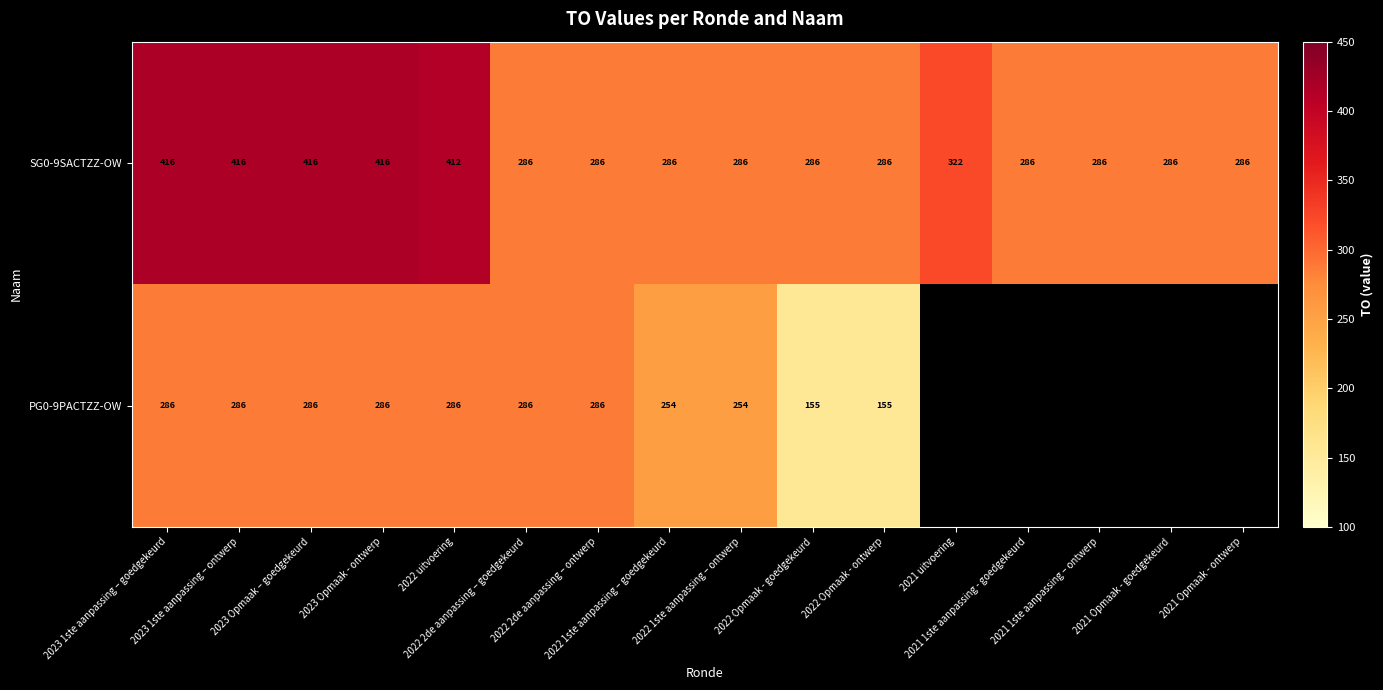

What is the average value of the SG0-9SACTZZ-OW series?

329